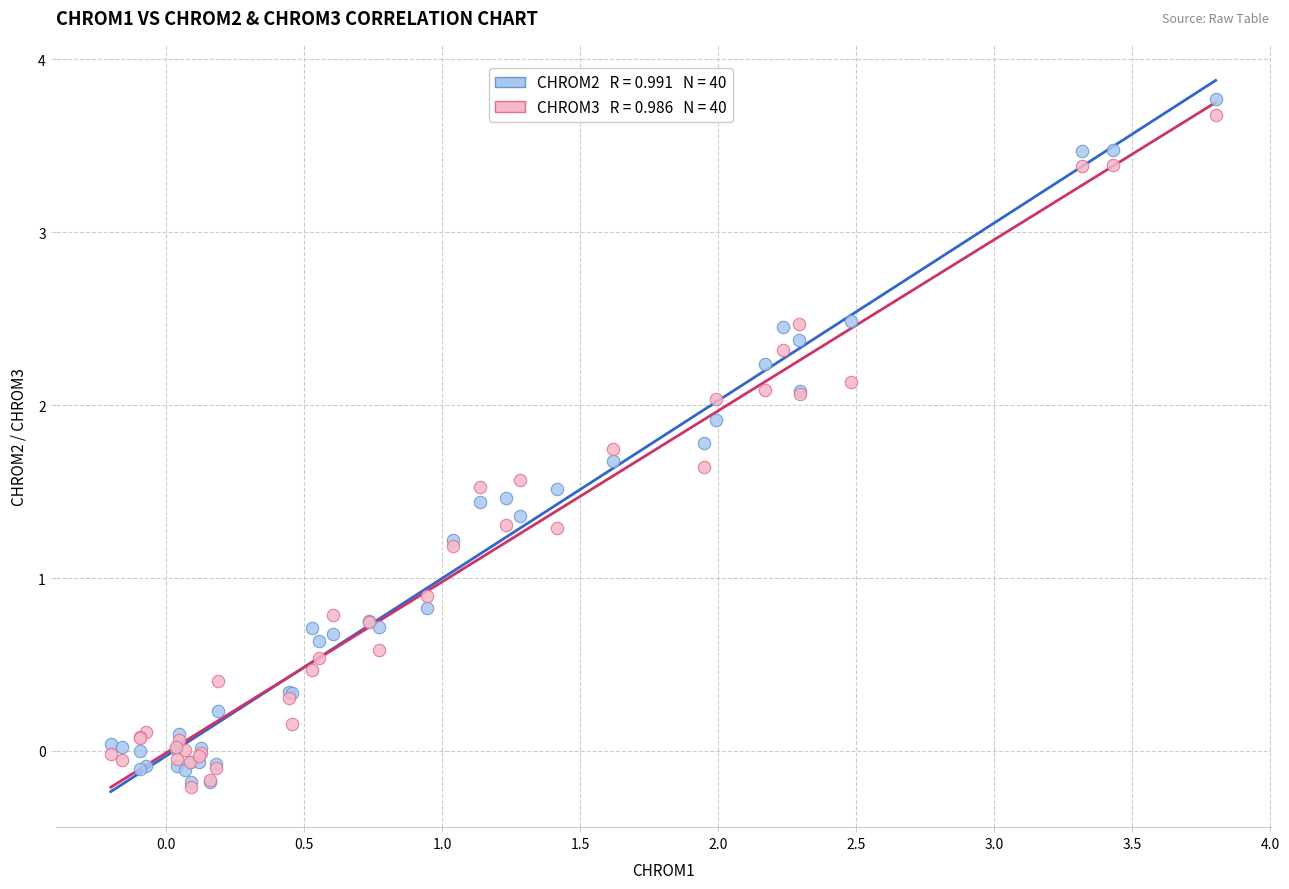

Across all series, what Y value is closest to 1?

0.9